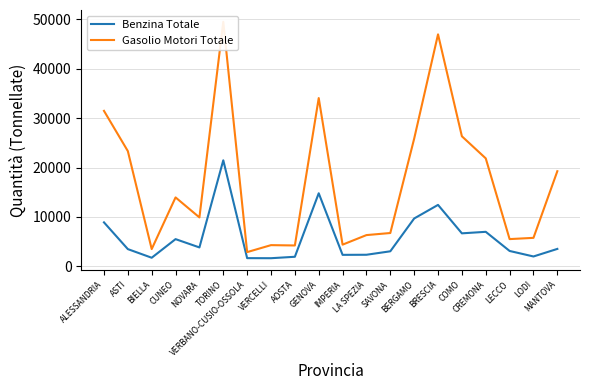

How many lines are shown in the chart?

2